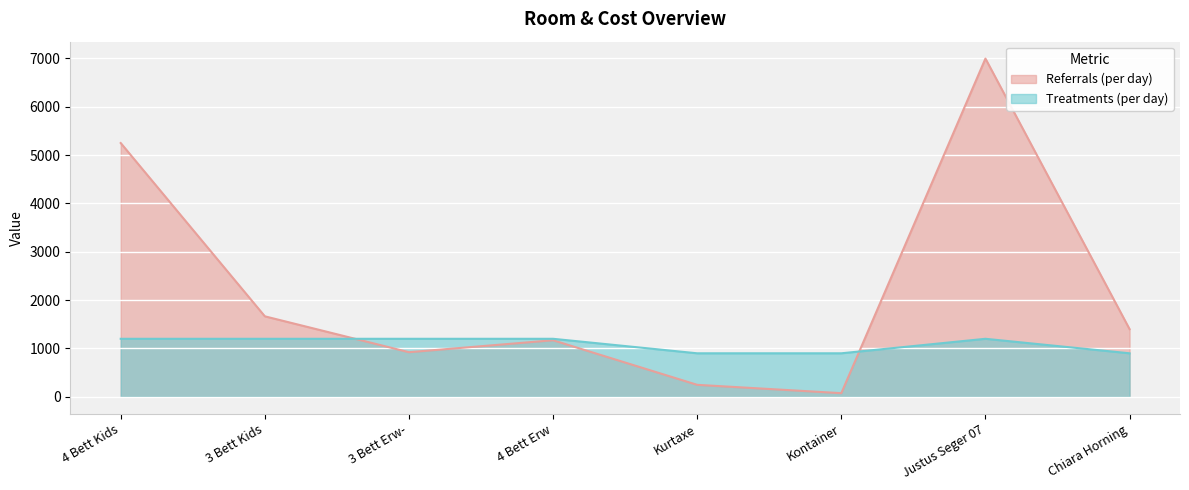

How many lines are shown in the chart?

2